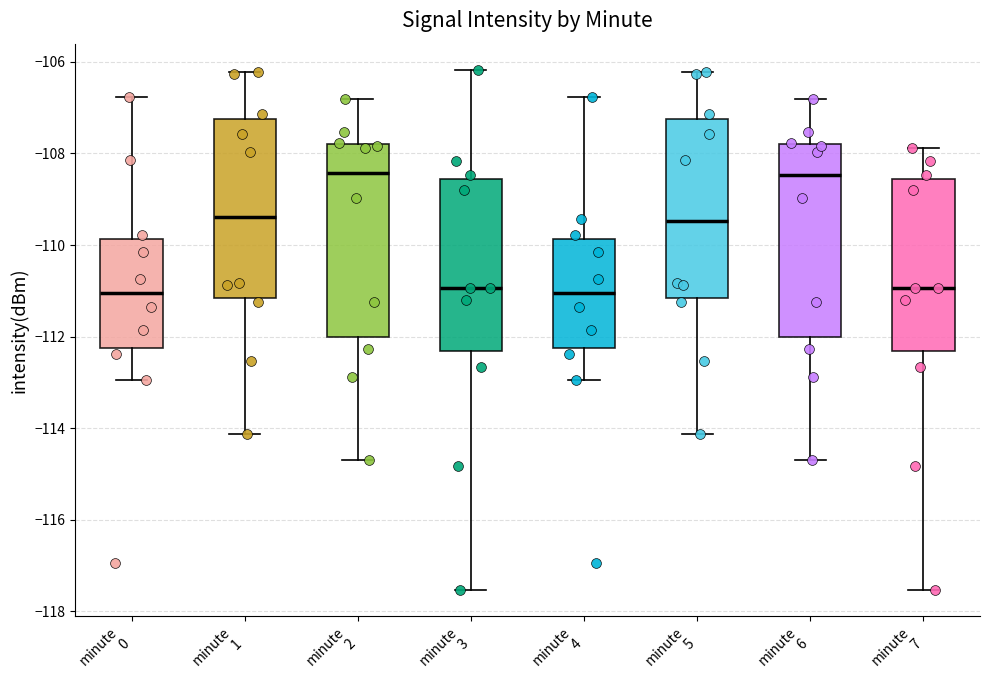

Reading left to right, transcribe this box plot: for each box, give where its median line is, the range the box spans, and where its two whiskers end, as read against the y-axis. The values are not printed on the chart, so give them approximately, as read against the axis.

minute 0: median -111.0, box -112.2 to -109.8, whiskers -113.0 to -106.8
minute 1: median -109.4, box -111.2 to -107.2, whiskers -114.2 to -106.2
minute 2: median -108.4, box -112.0 to -107.8, whiskers -114.6 to -106.8
minute 3: median -111.0, box -112.4 to -108.6, whiskers -117.6 to -106.2
minute 4: median -111.0, box -112.2 to -109.8, whiskers -113.0 to -106.8
minute 5: median -109.4, box -111.2 to -107.2, whiskers -114.2 to -106.2
minute 6: median -108.4, box -112.0 to -107.8, whiskers -114.6 to -106.8
minute 7: median -111.0, box -112.4 to -108.6, whiskers -117.6 to -107.8